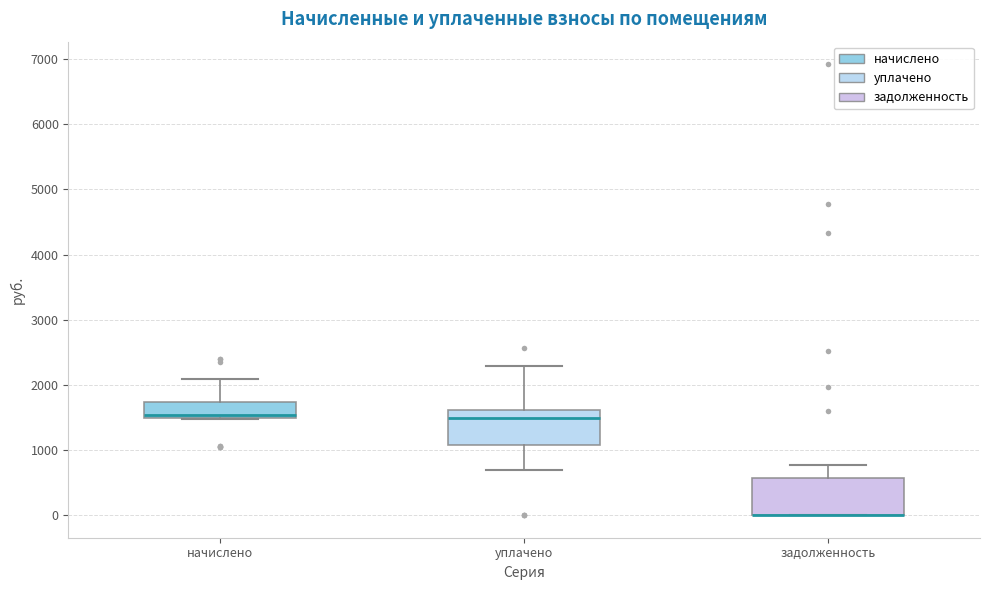

Where is the lower edge of the box for начислено on the y-axis? The values are not printed on the chart, so give them approximately, as read against the axis.

1500